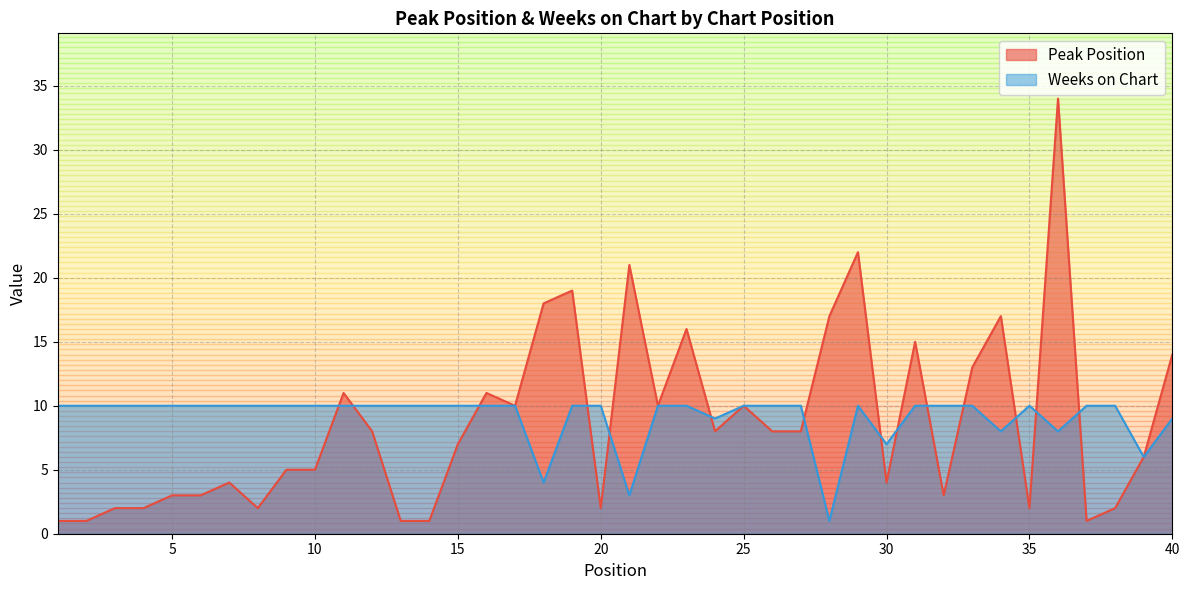

Which series has the widest spread of values?

Peak Position